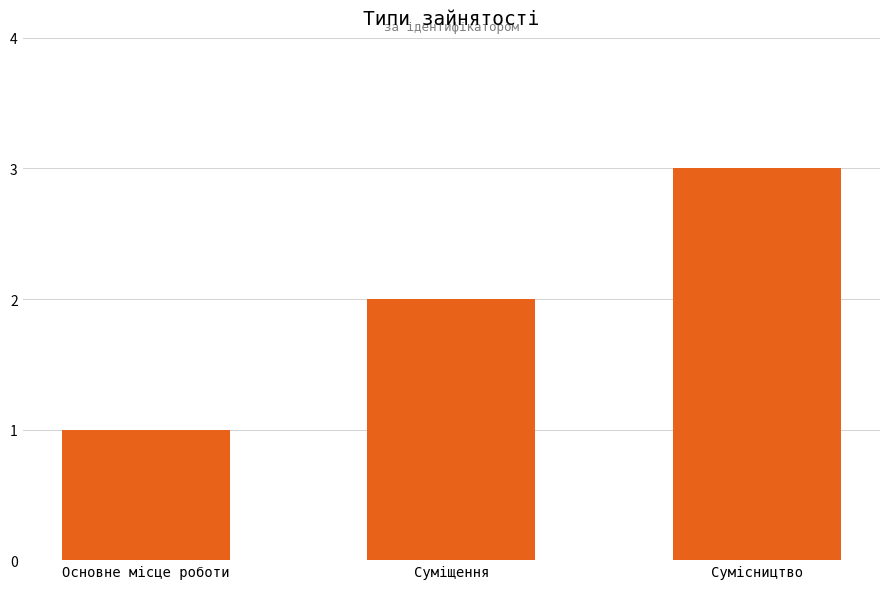

Rank the categories by value from lowest to highest.

Основне місце роботи, Суміщення, Сумісництво